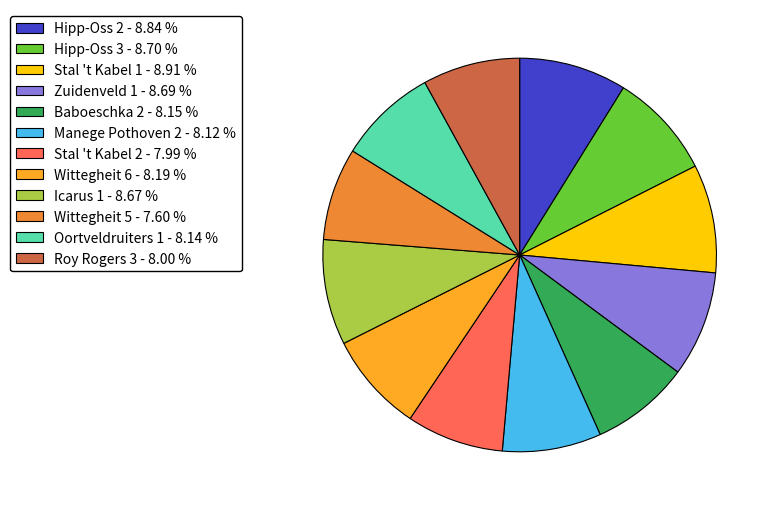

Between Wittegheit 5 - 7.60 % and Zuidenveld 1 - 8.69 %, which is larger?

Zuidenveld 1 - 8.69 %